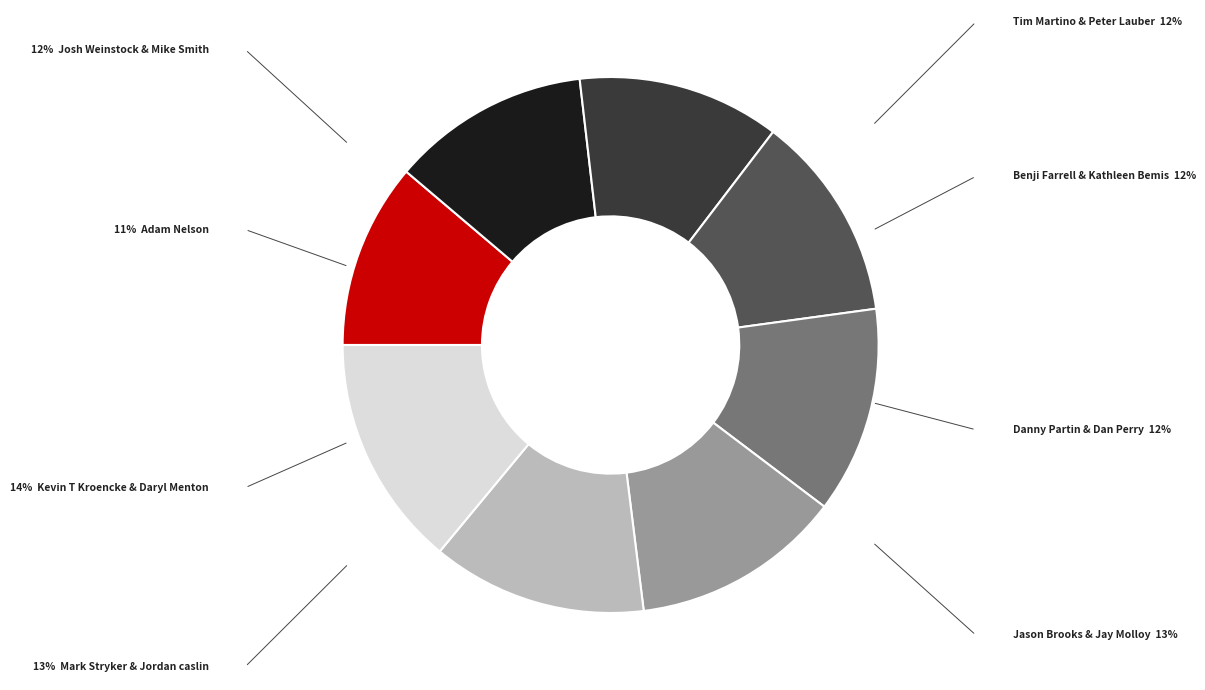

Is there any slice that represents more than half of the pie?

No